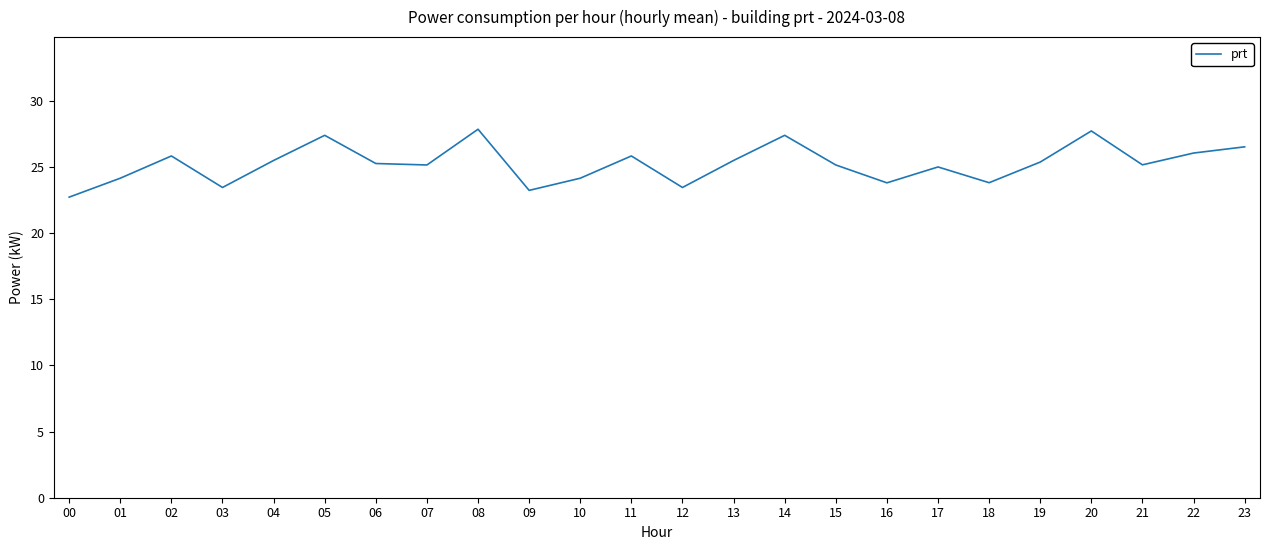

Which has a higher value, 16 or 05?

05